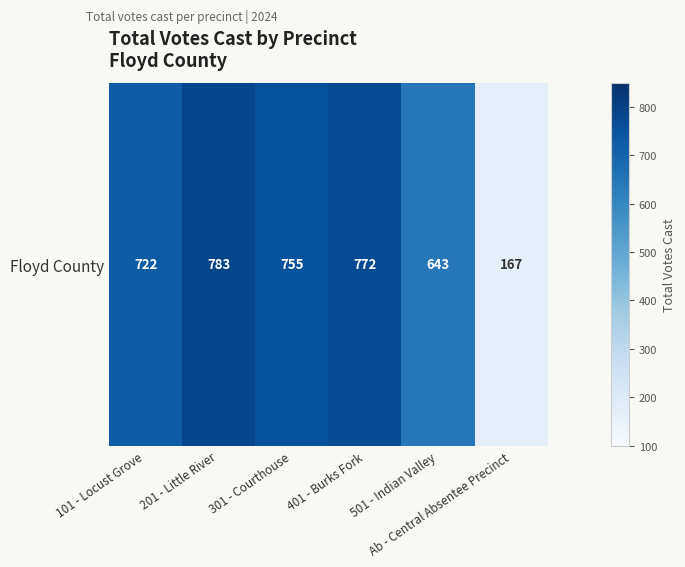

At which label does the data first exceed 755?

201 - Little River